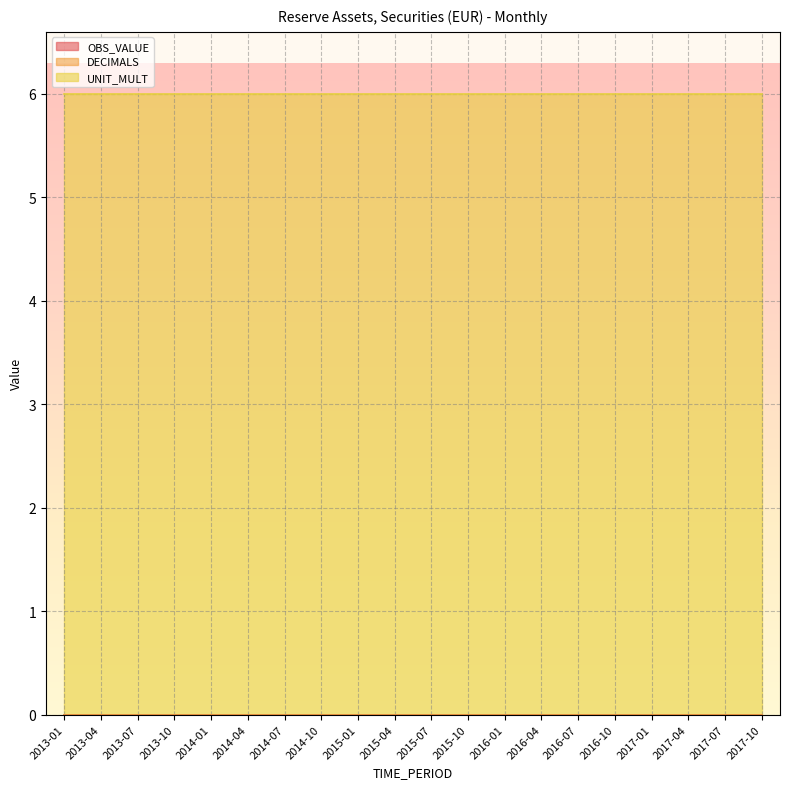

True or false: OBS_VALUE and DECIMALS cross at least once.

False